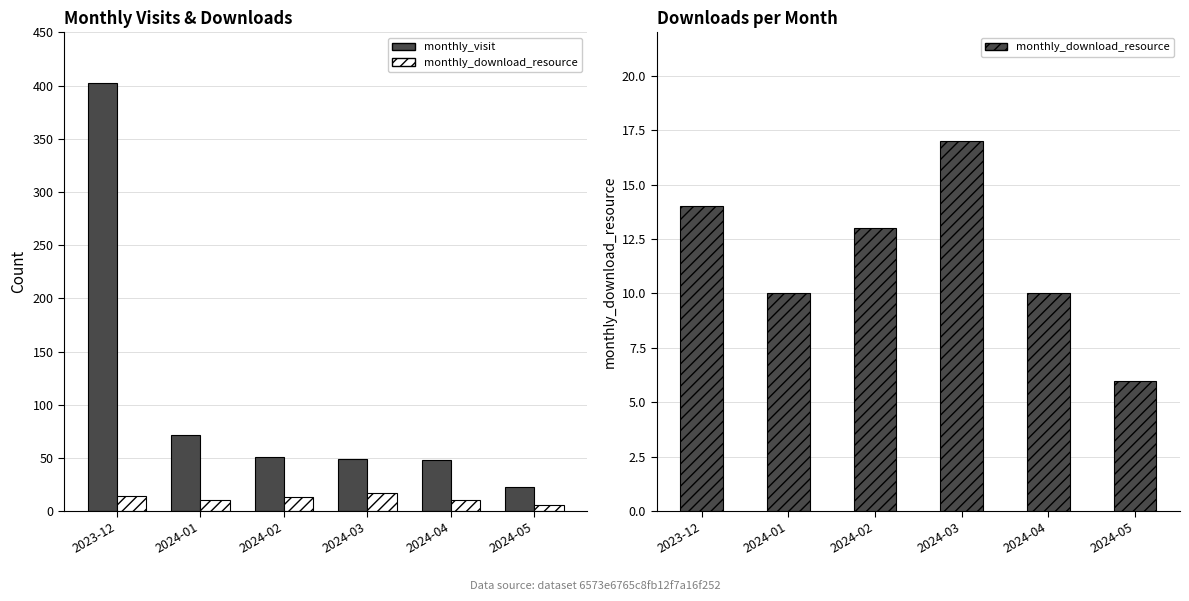

Reading left to right, extract all data points from this chart.

monthly_visit: 402	72	51	49	48	23
monthly_download_resource: 14	10	13	17	10	6